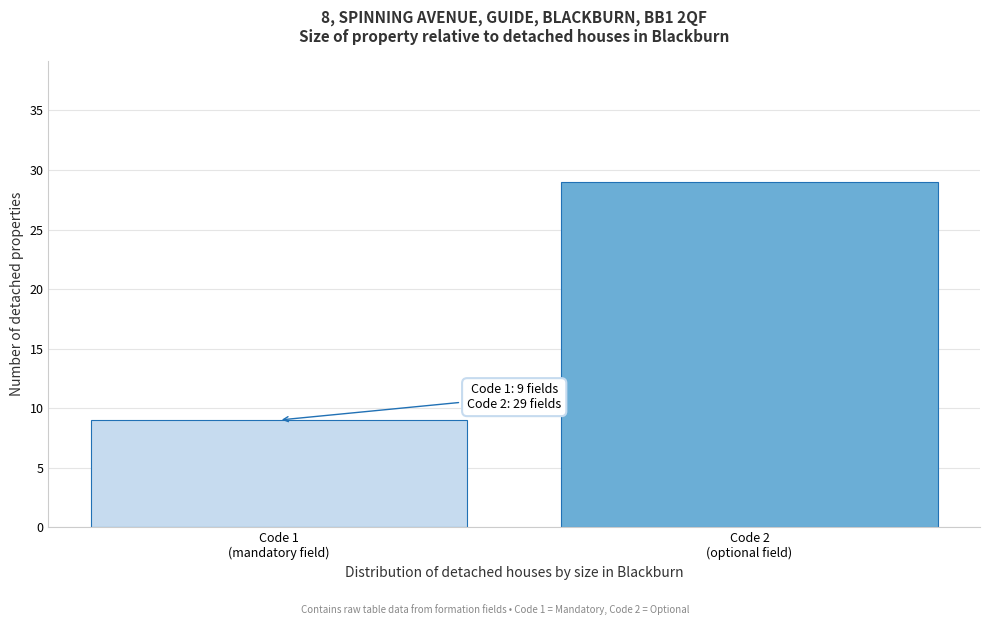

Reading right to left, extract all data points from this chart.

29	9